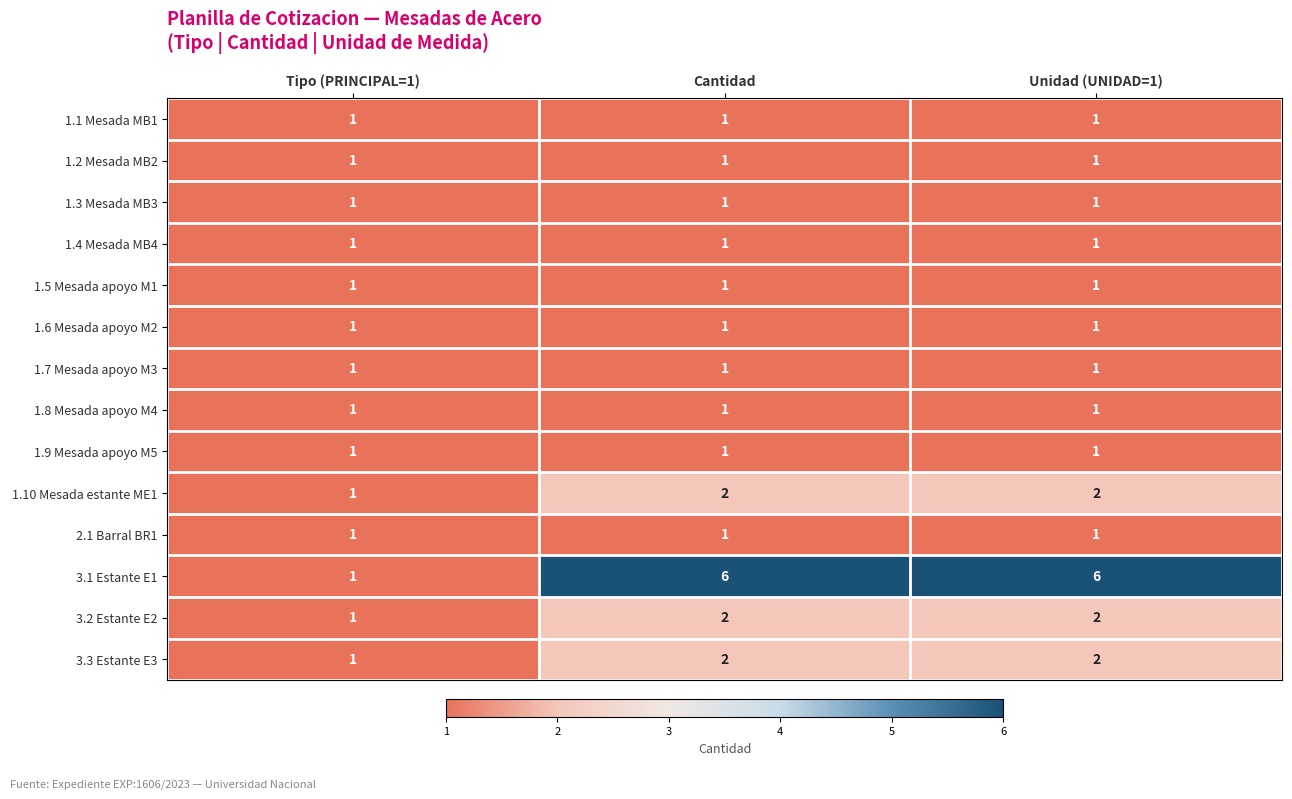

The 1.9 Mesada apoyo M5 series shows 2 at Unidad (UNIDAD=1). True or false?

False